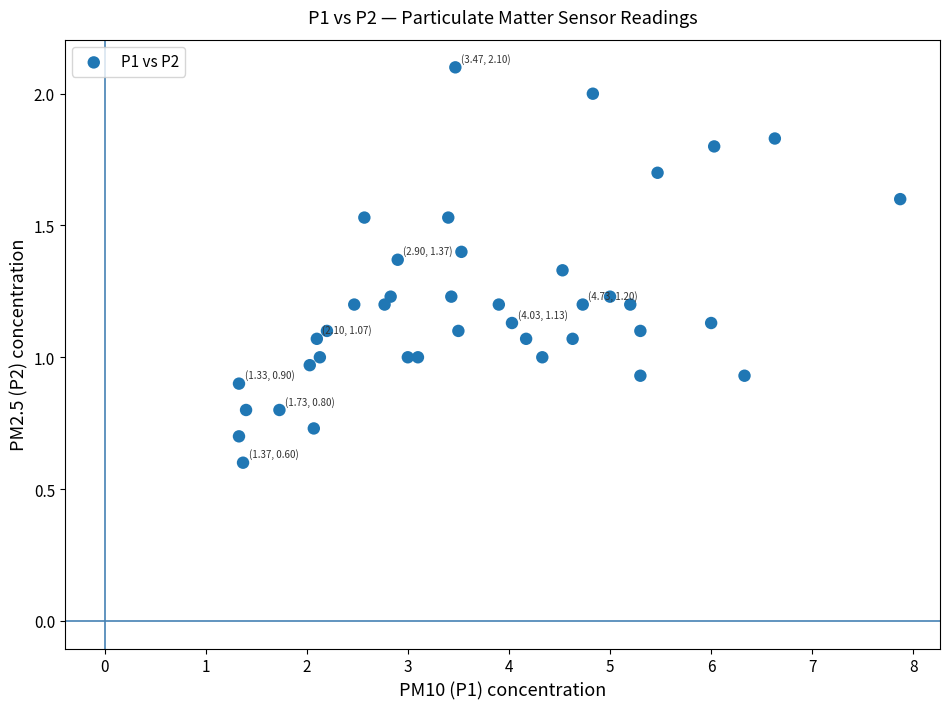

What is the range of X values (max minus min)?

6.5